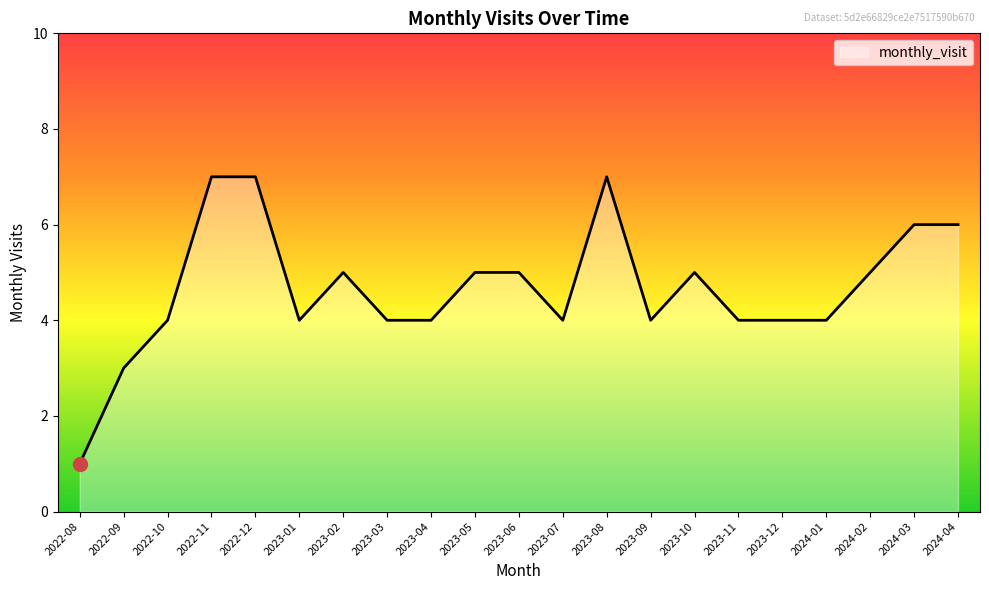

Reading left to right, transcribe all the data shown in this chart.

2022-08=1	2022-09=3	2022-10=4	2022-11=7	2022-12=7	2023-01=4	2023-02=5	2023-03=4	2023-04=4	2023-05=5	2023-06=5	2023-07=4	2023-08=7	2023-09=4	2023-10=5	2023-11=4	2023-12=4	2024-01=4	2024-02=5	2024-03=6	2024-04=6